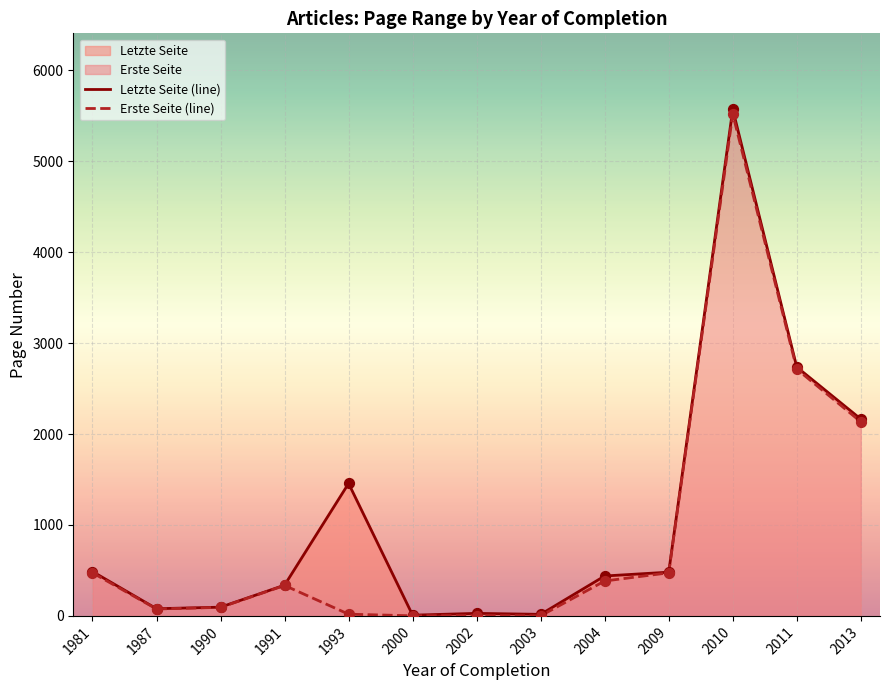

Which series reaches the maximum Y coordinate?

Letzte Seite (line)